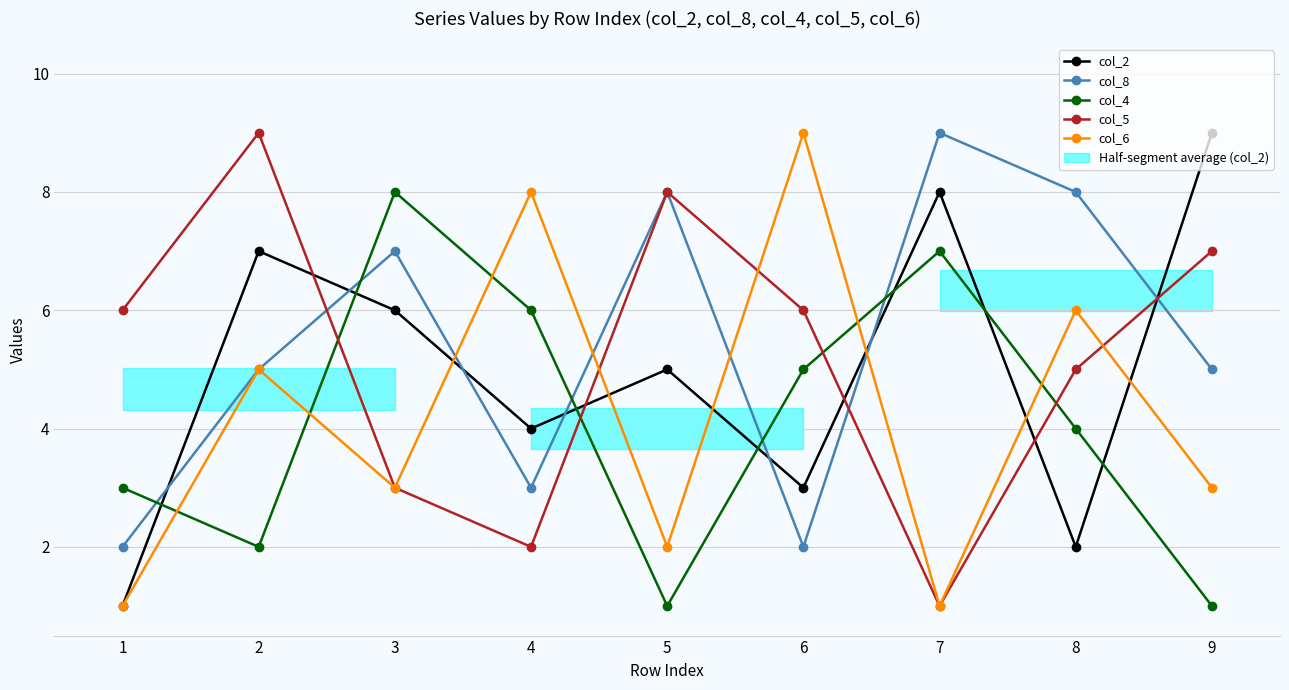

Where is col_2 nearest to the value 5?

5